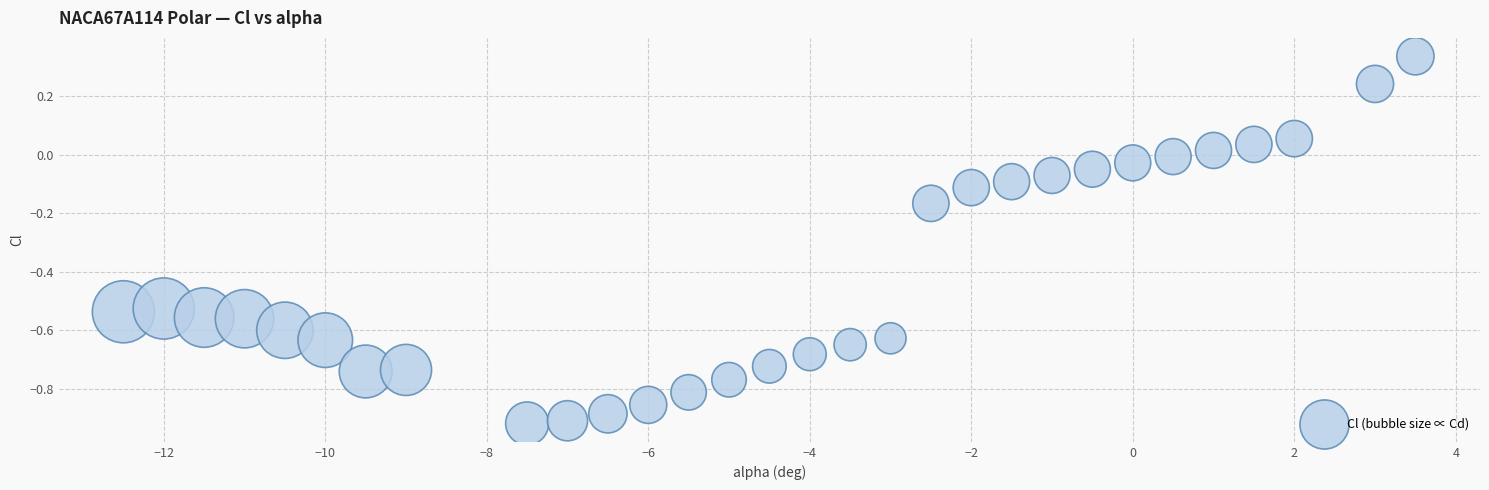

What is the range of Y values (max minus min)?

1.3